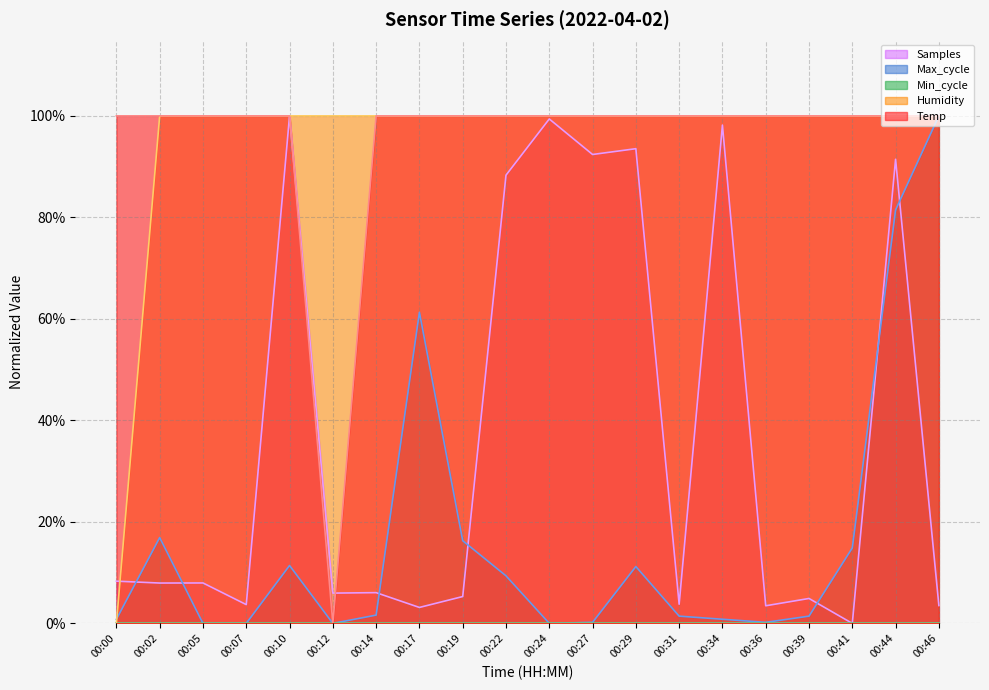

How many times do Max_cycle and Humidity cross each other?

1